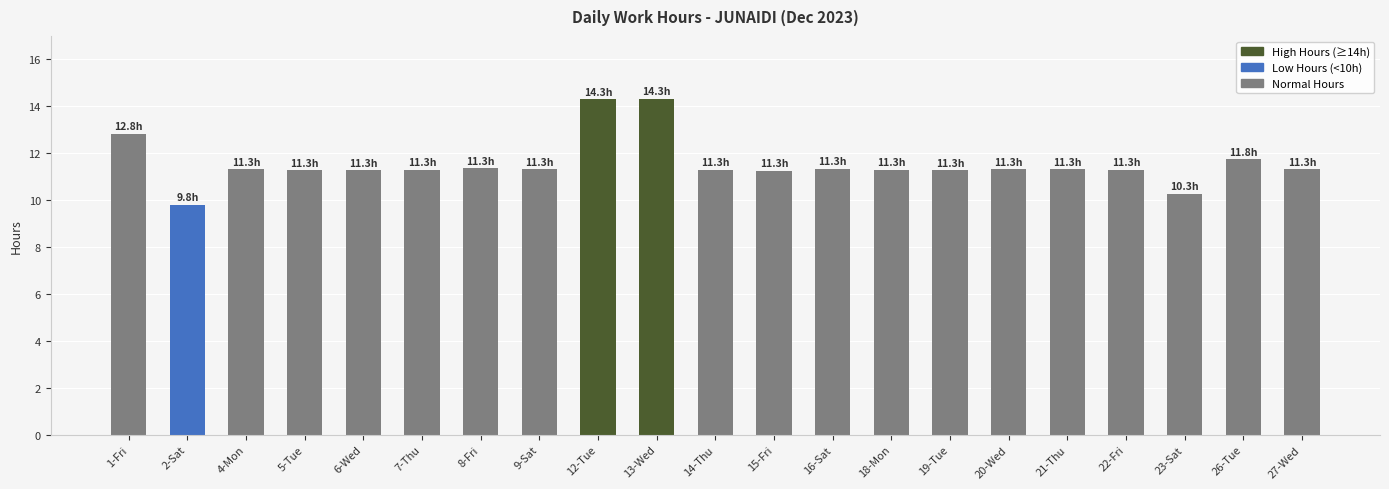

Read the value at 18-Mon.

11.3